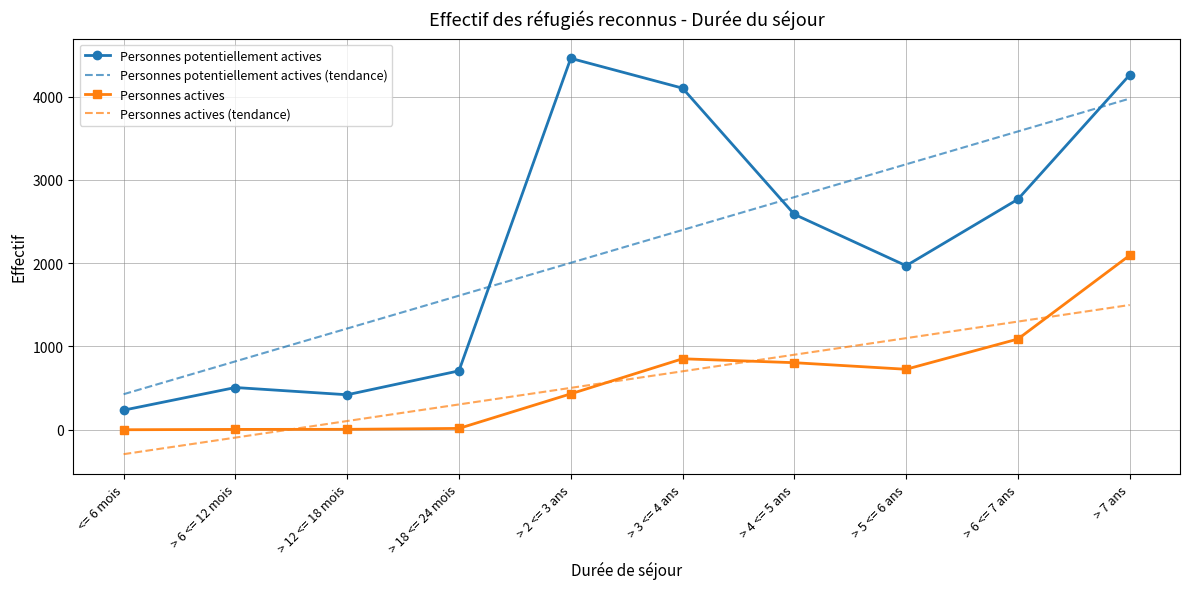

Which series has the widest spread of values?

Personnes potentiellement actives